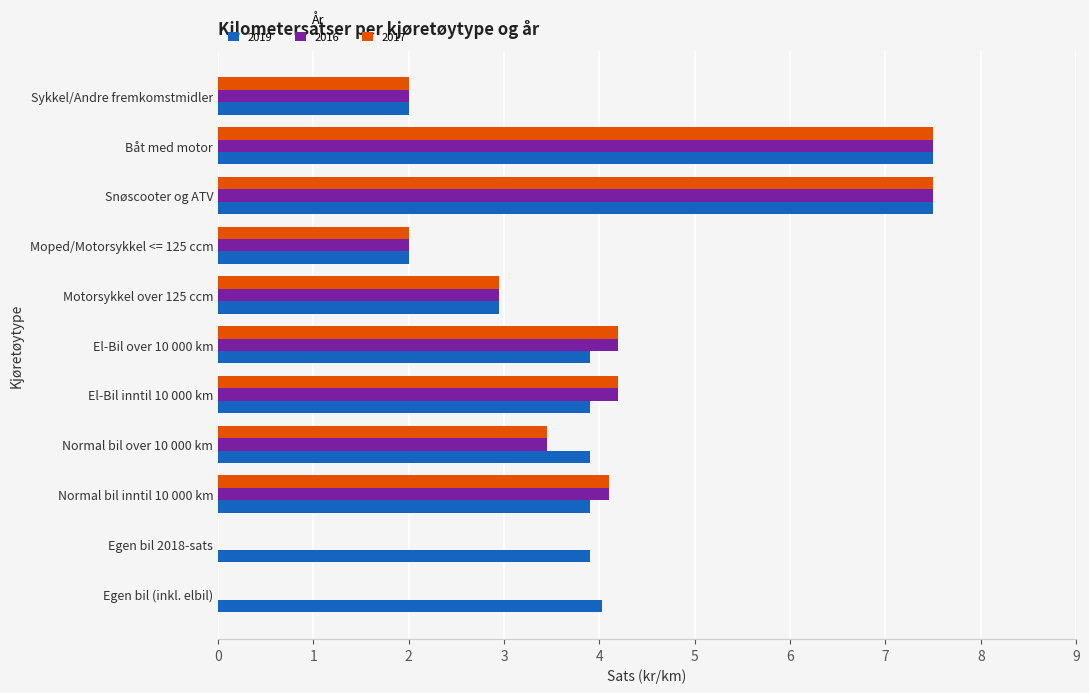

What is the greatest value displayed?

7.5